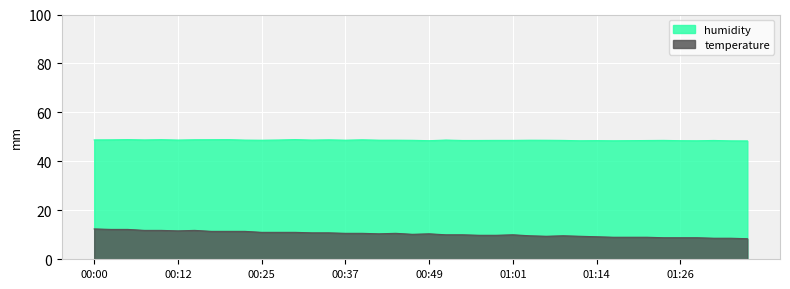

What is the minimum value shown in the chart?

8.4